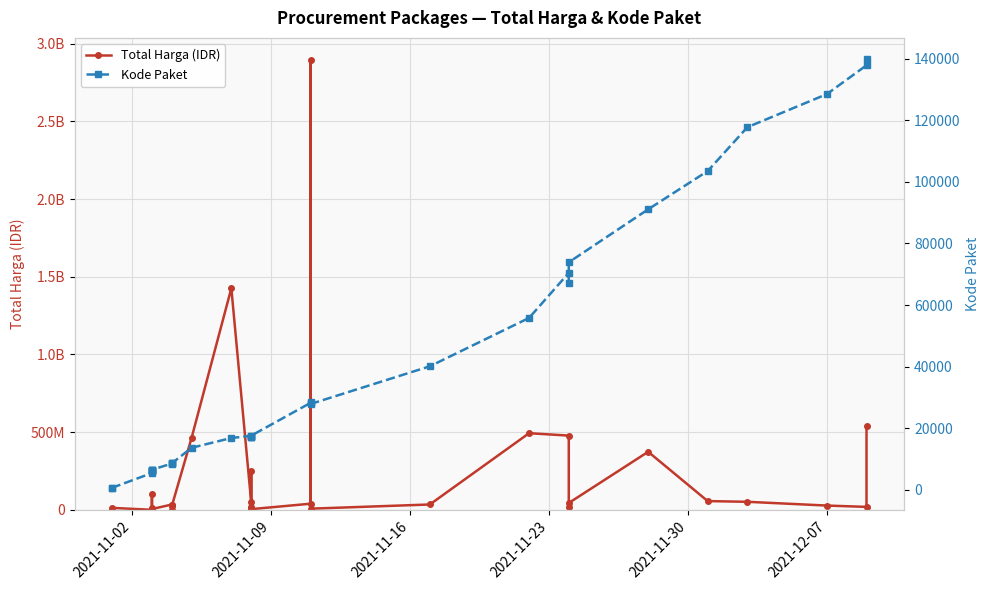

Reading left to right, what are all the values shown in this chart?

Total Harga (IDR): 333600	12453900	78000	98772570	2772000	265000	4672200	182000	8742500	5129000	34000000	32441200	577875	23653000	464002100	1425867900	49730040	9180000	15513960	250350000	4350000	39440000	2892122000	7401240	34292000	493000000	477600000	19175000	43859200	373404000	56152800	51601000	27412000	18900000	541071000
Kode Paket: 464	675	5449	5997	6214	6246	6300	6350	6397	6503	8530	8646	8668	8601	13652	16823	17509	17272	17283	17238	17580	28271	28425	27891	40112	55826	70453	67279	73894	91101	103541	117783	128516	137876	139817